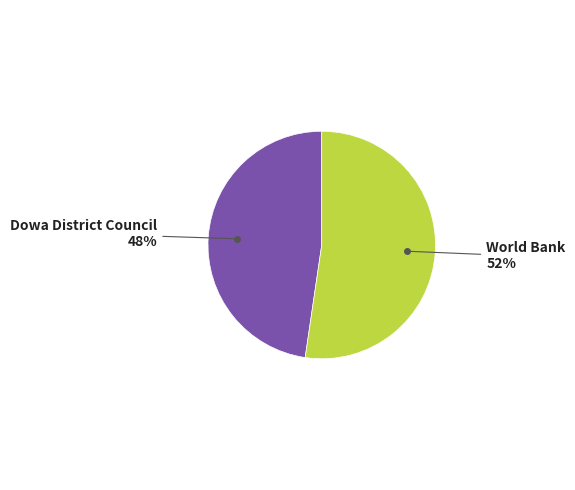

How many segments does this pie chart have?

2